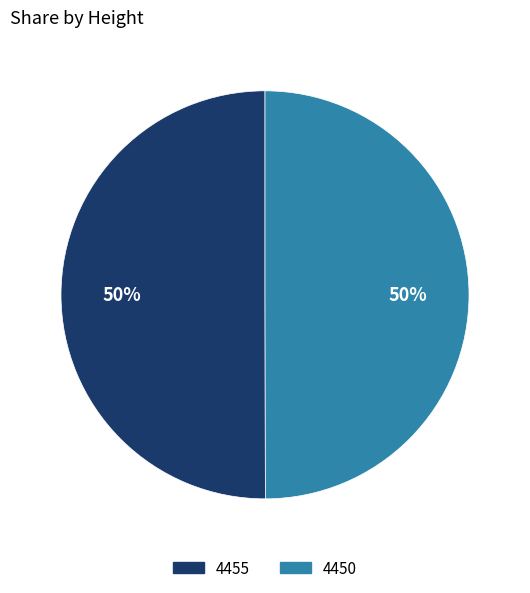

True or false: 4455 accounts for 59% of the total.

False